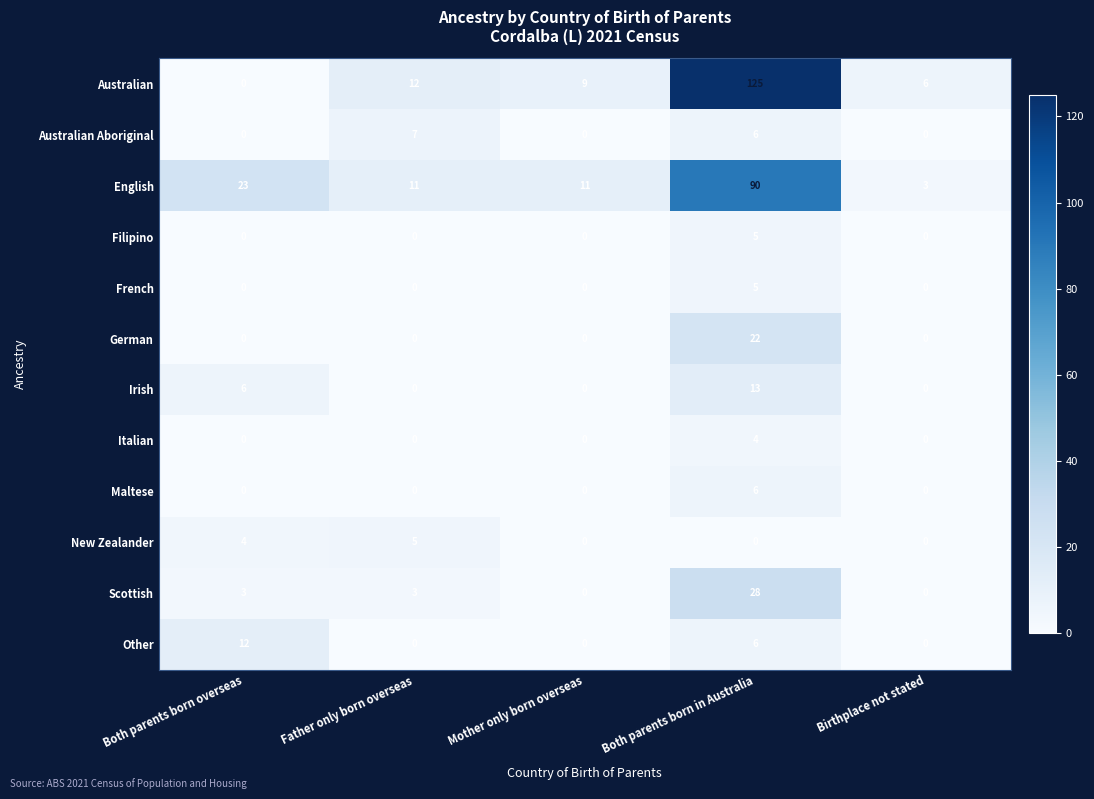

The value of Scottish at Father only born overseas is 1. True or false?

False